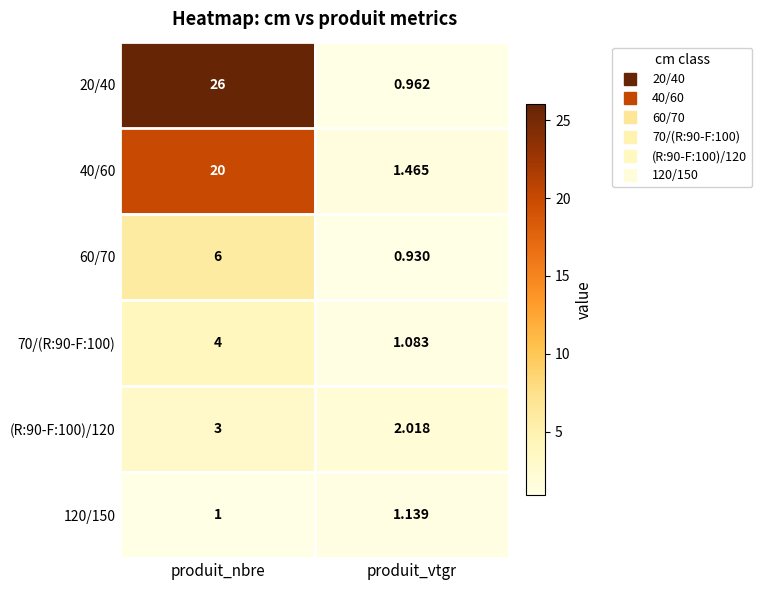

List the labels in order of 40/60 value, largest first.

produit_nbre, produit_vtgr